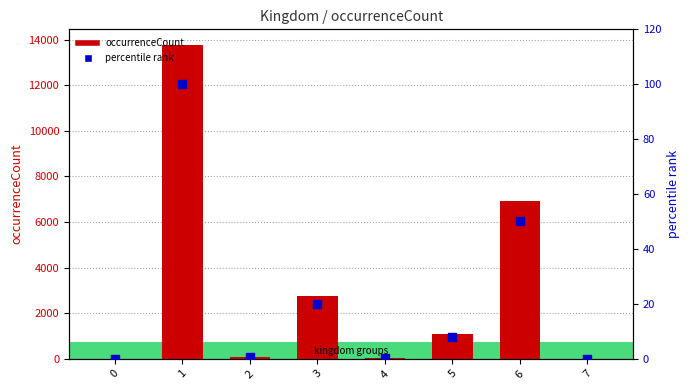

At how many categories does at least one series exceed 4358?

2